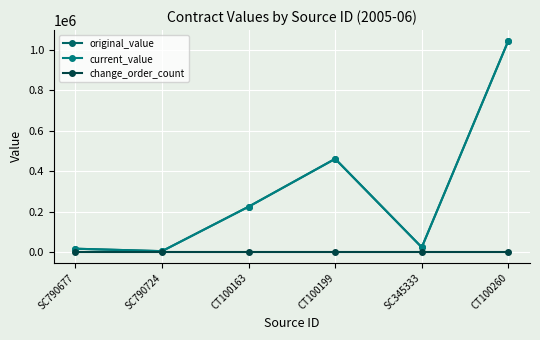

How many data points in current_value are less than 225000?

3